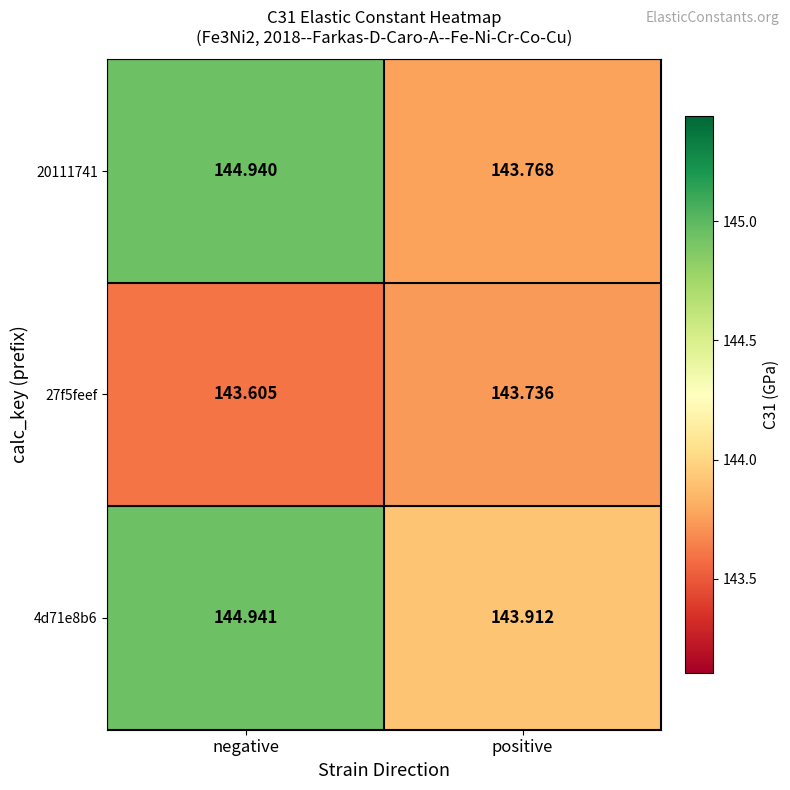

Where is 20111741 nearest to the value 144?

positive